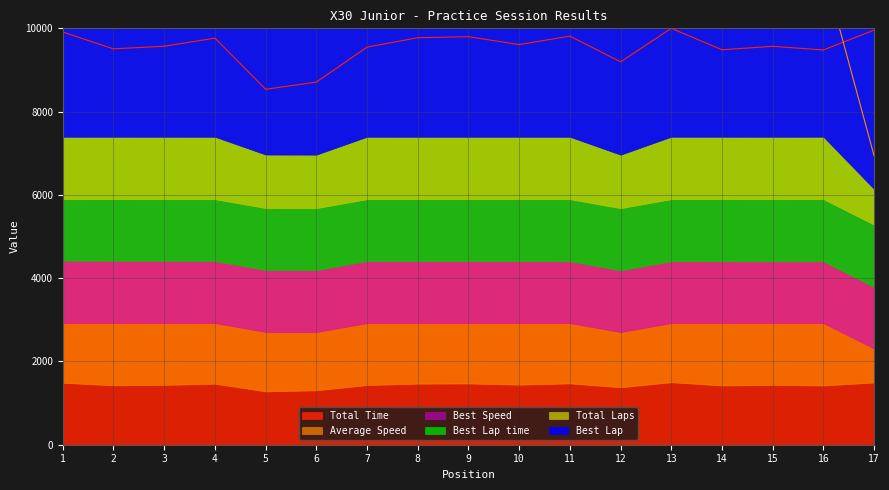

Which series has the largest range (max minus min)?

Best Lap